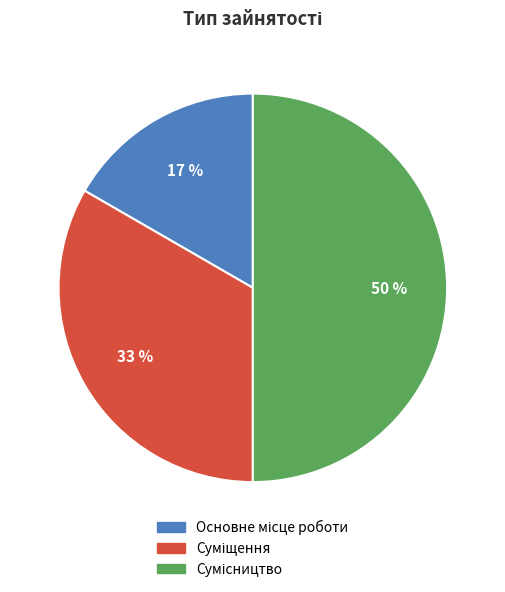

To the nearest percent, what is the average slice percentage?

33%